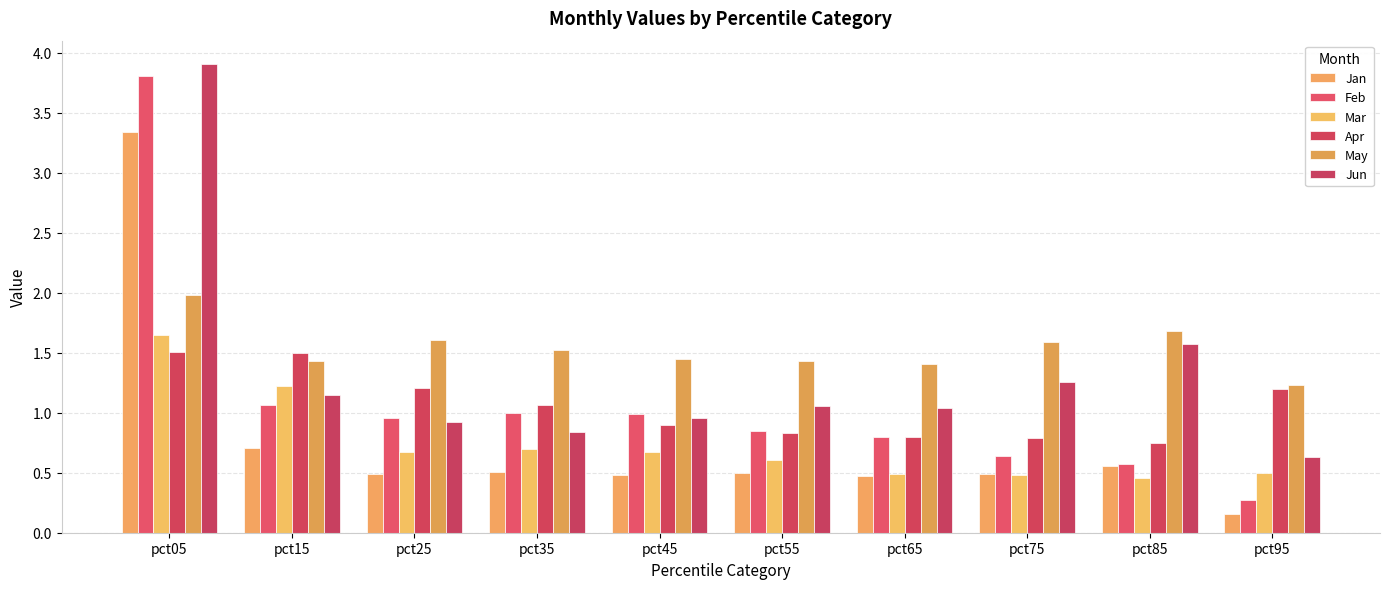

Does the chart contain any negative values?

No